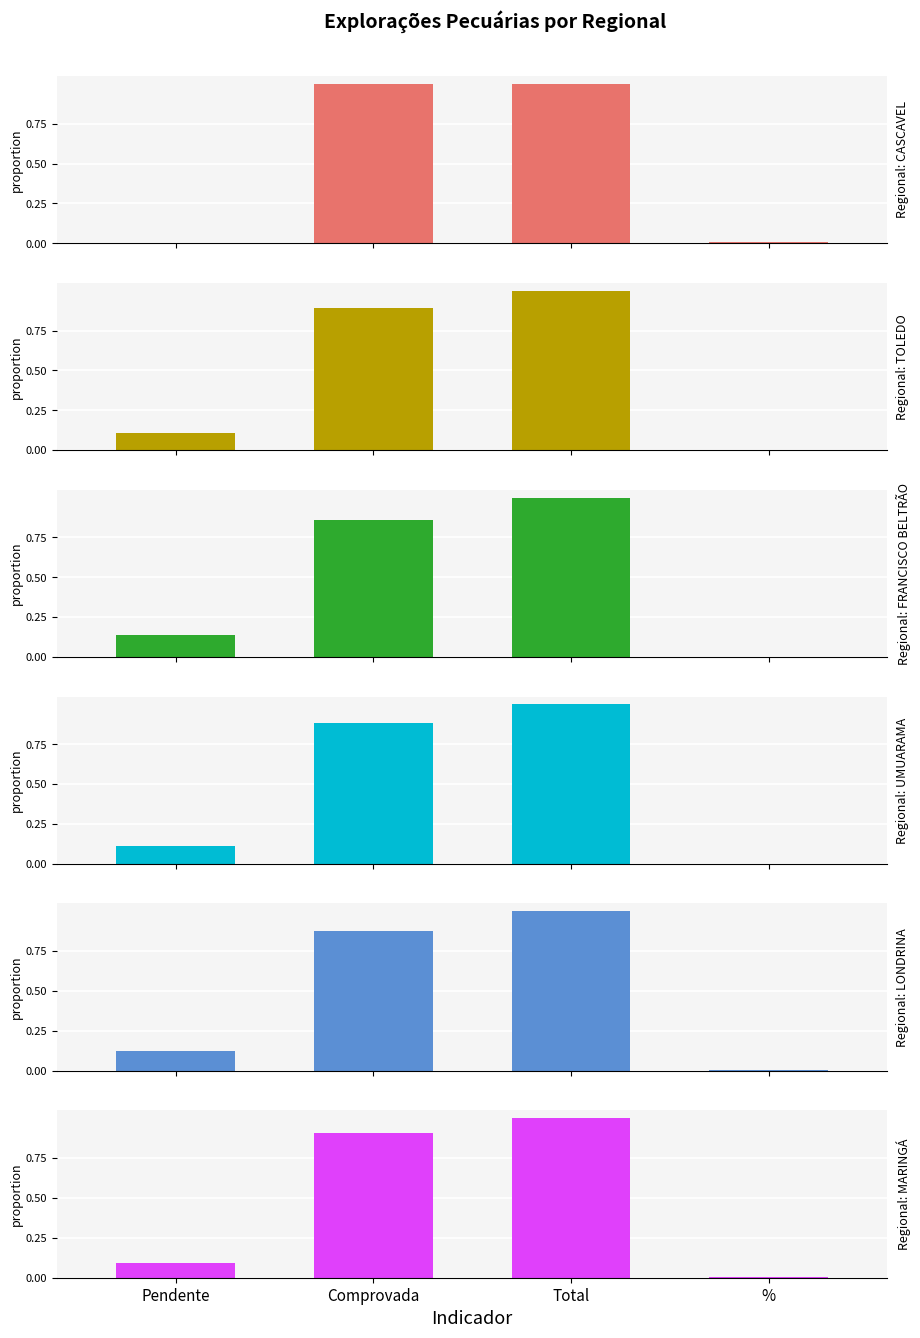

Are the bars grouped side by side (vs. stacked)?

Yes